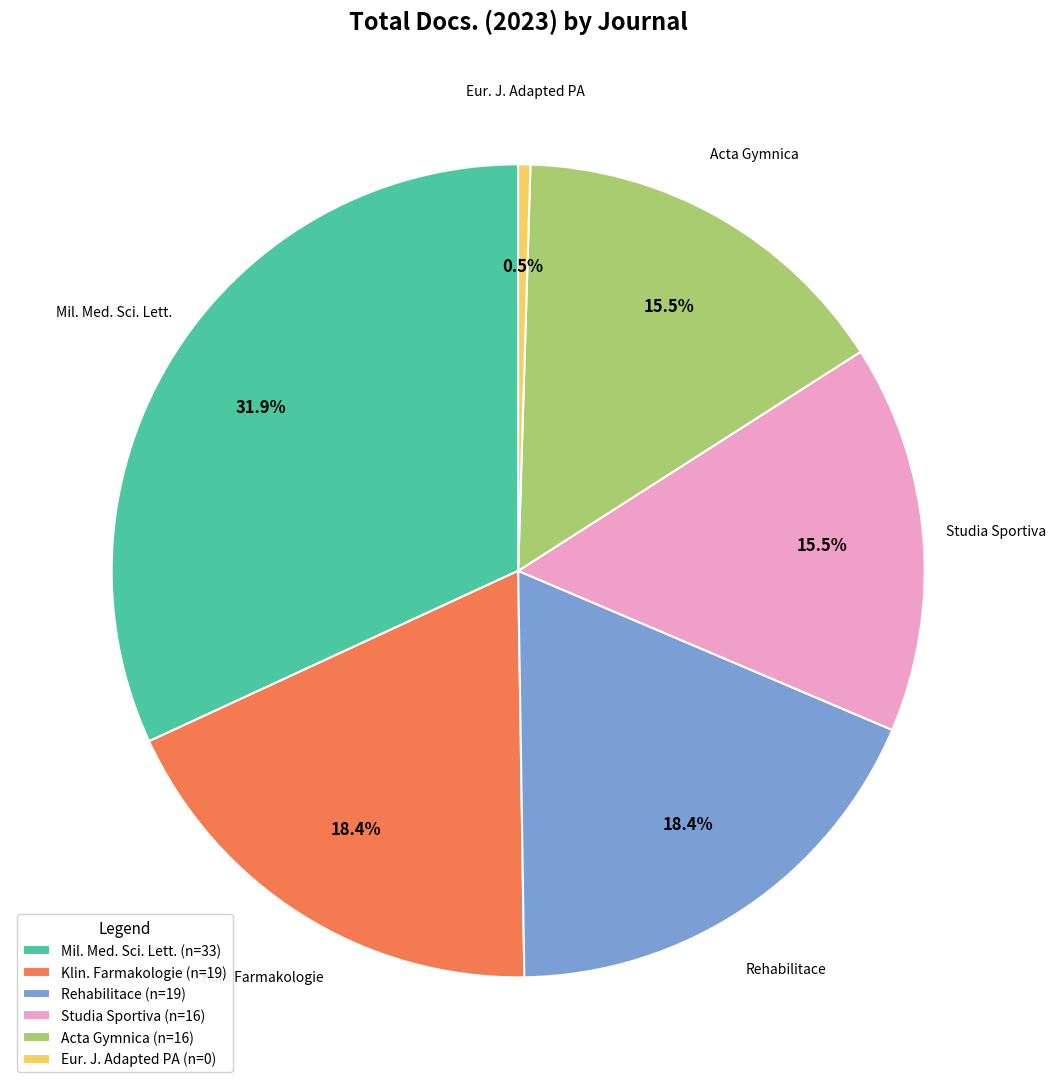

Which slice is the largest?

Mil. Med. Sci. Lett. (n=33)